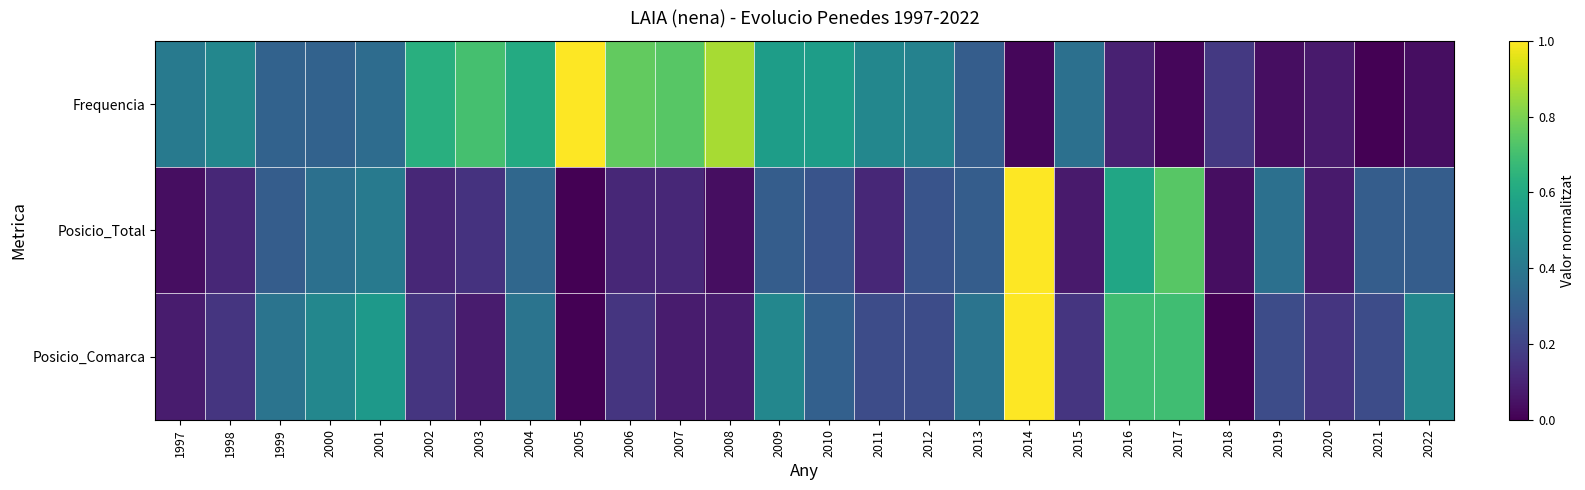

List the series in order of their peak value, lowest first.

Frequencia, Posicio_Total, Posicio_Comarca